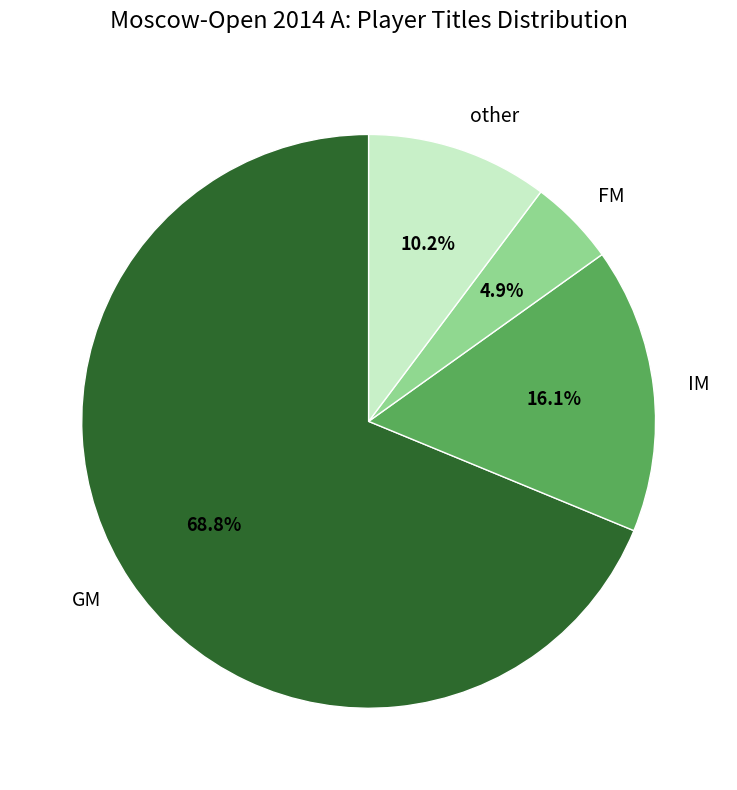

What is the ratio of the value at IM to the value at other?

1.6